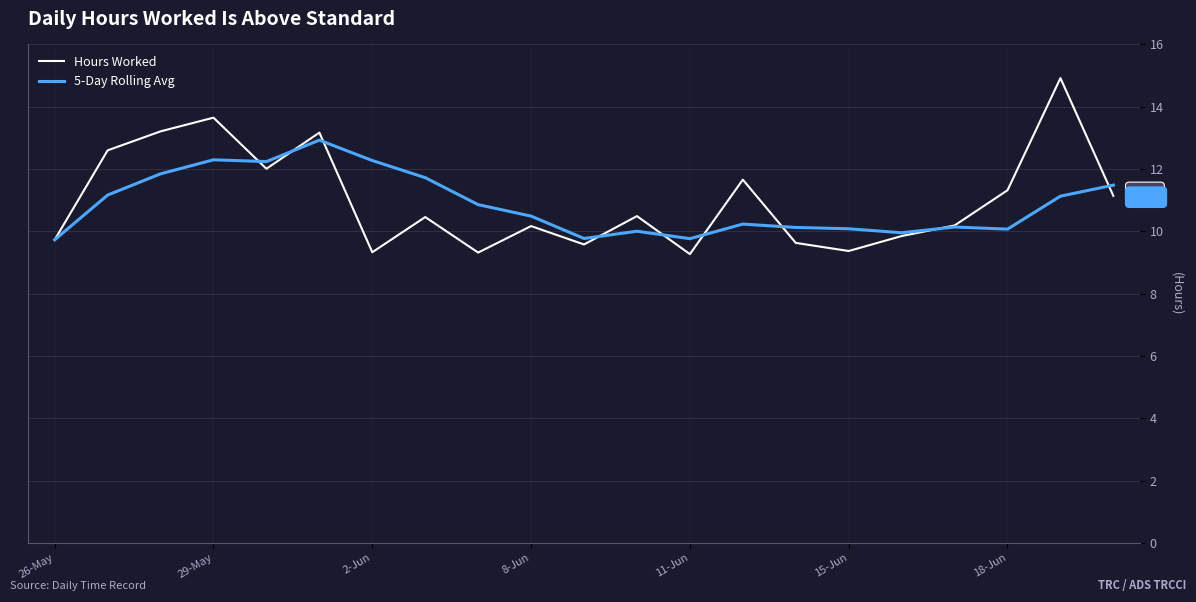

List the series in order of their peak value, lowest first.

5-Day Rolling Avg, Hours Worked